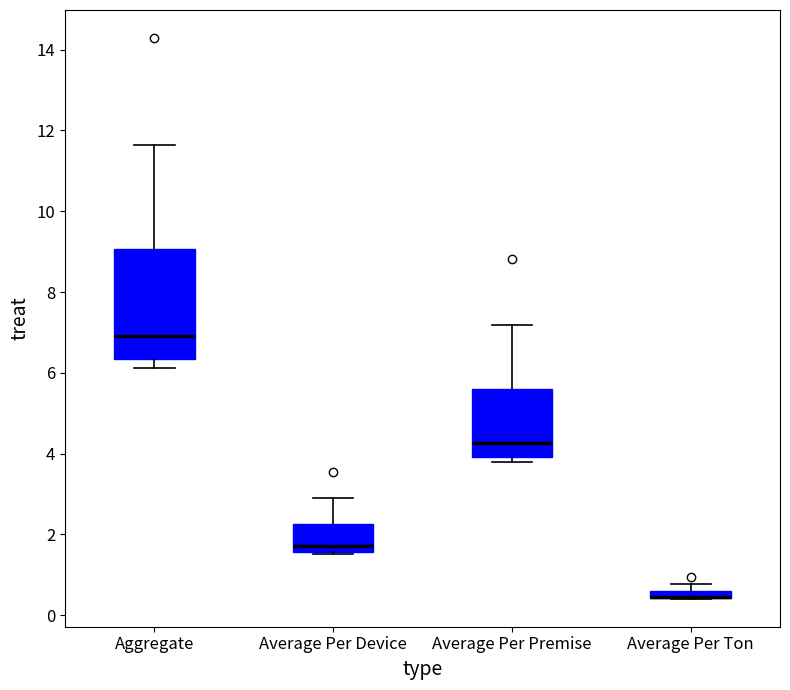

Where is the upper edge of the box for Average Per Premise on the y-axis? The values are not printed on the chart, so give them approximately, as read against the axis.

5.6